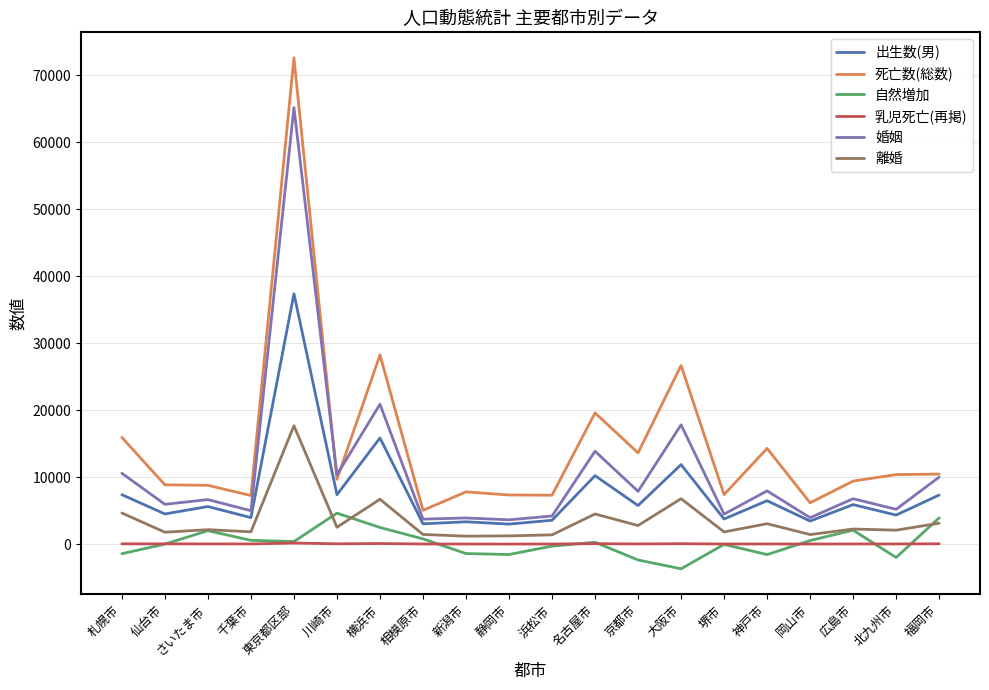

At which category does 出生数(男) reach its first local valley?

仙台市